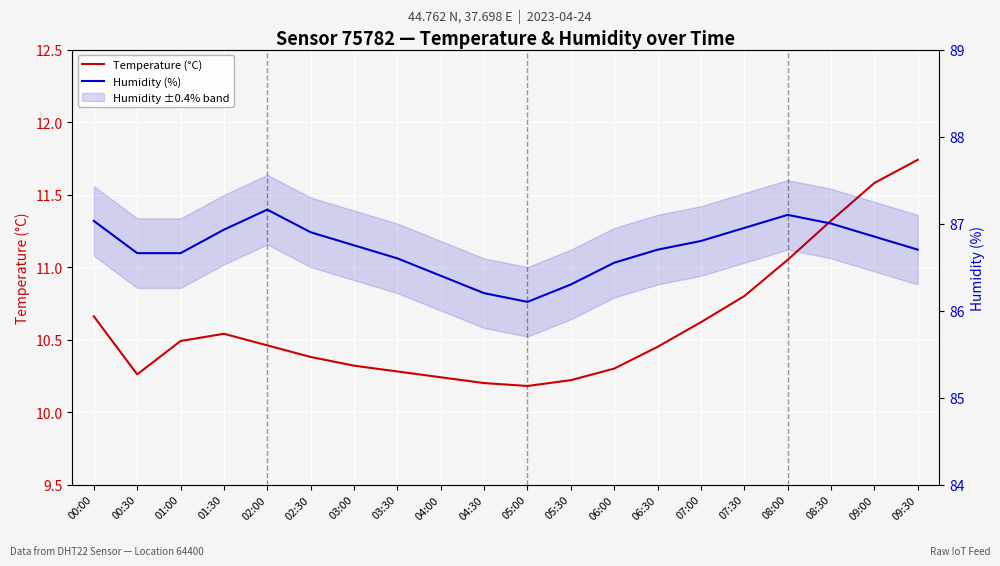

True or false: Temperature (°C) and Humidity (%) cross at least once.

False